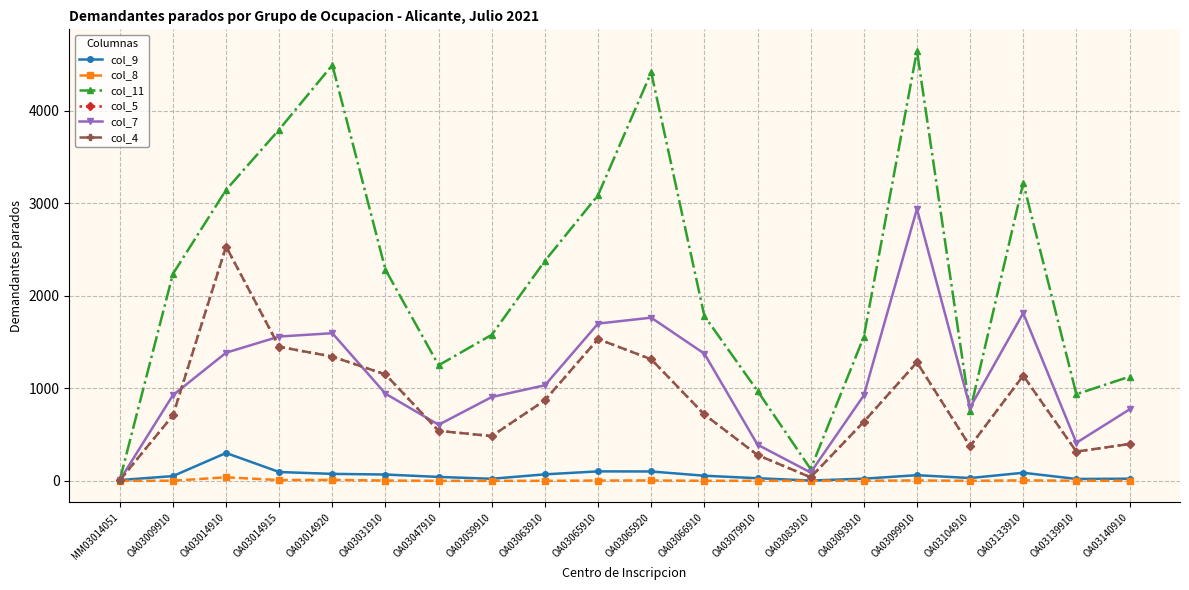

How many interior local peaks does the col_4 series have?

4